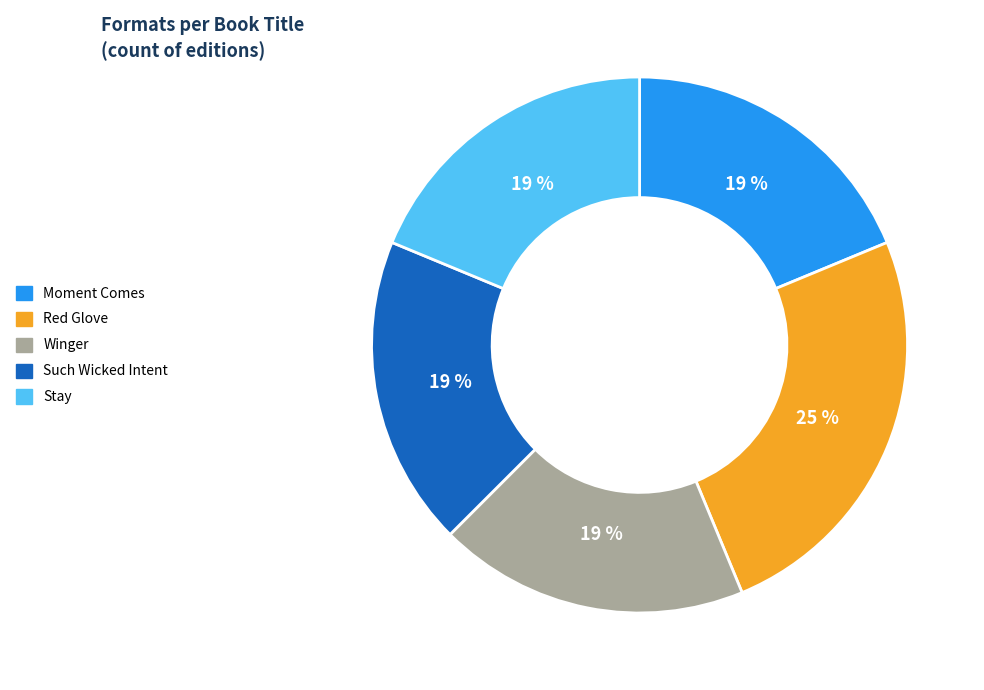

True or false: Winger accounts for 13% of the total.

False